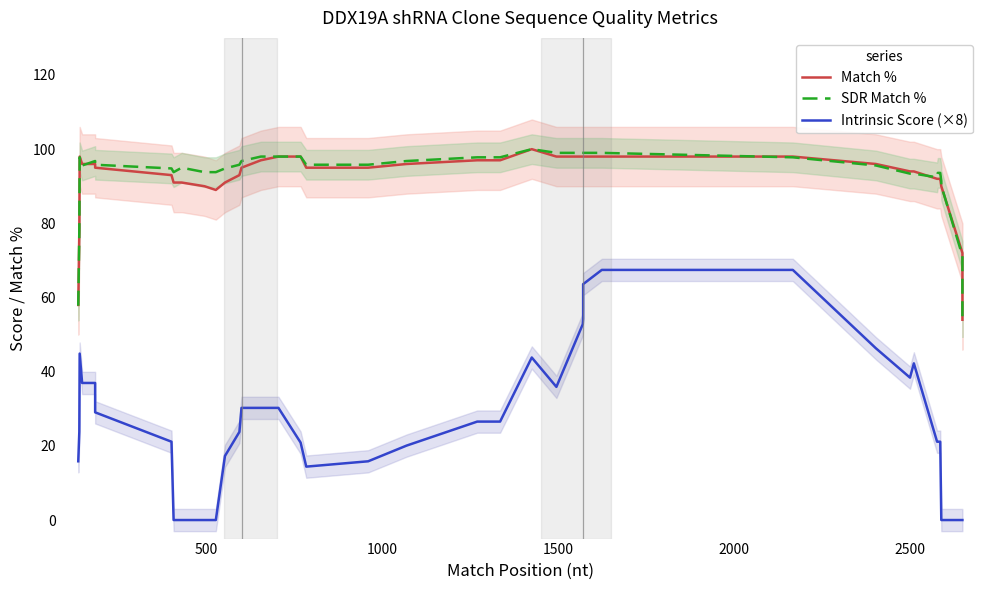

How many intersections are there between Match % and SDR Match %?

4